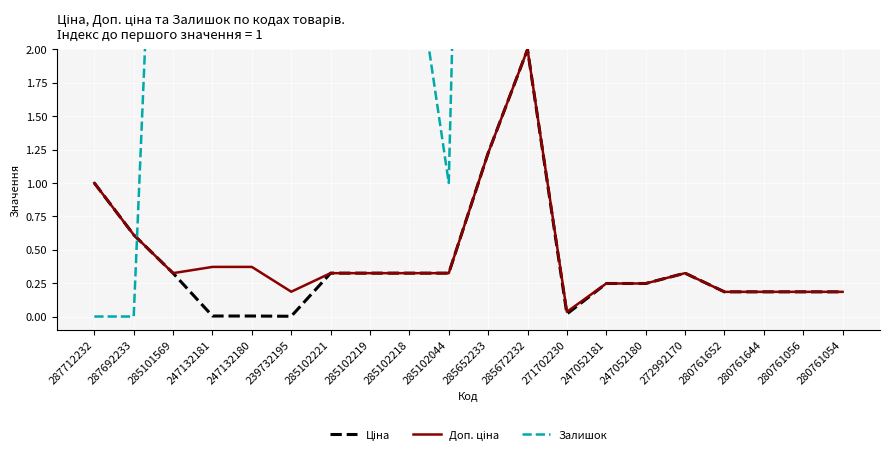

What is the difference between the second highest and second lowest values in the Ціна series?

1.2